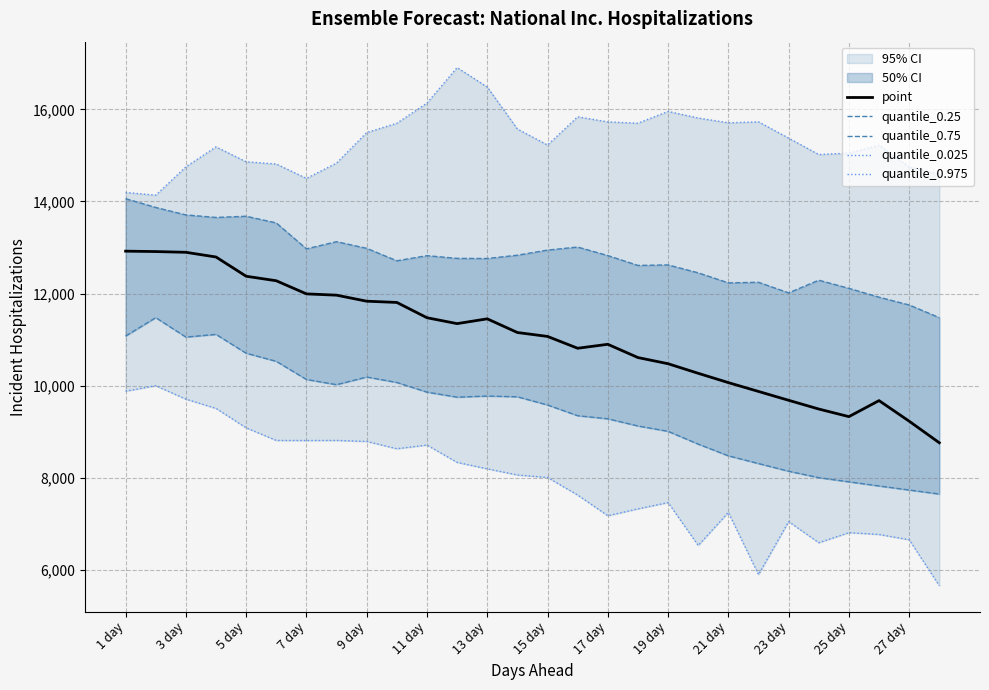

Rank the series by their average value, from lowest to highest.

quantile_0.025, quantile_0.25, point, quantile_0.75, quantile_0.975